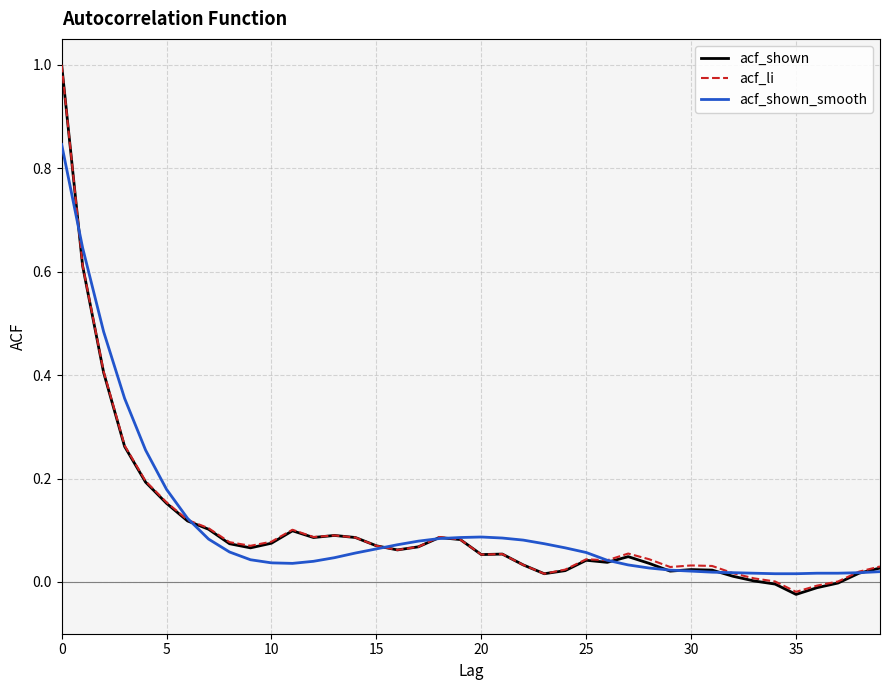

Which series has the widest spread of values?

acf_shown